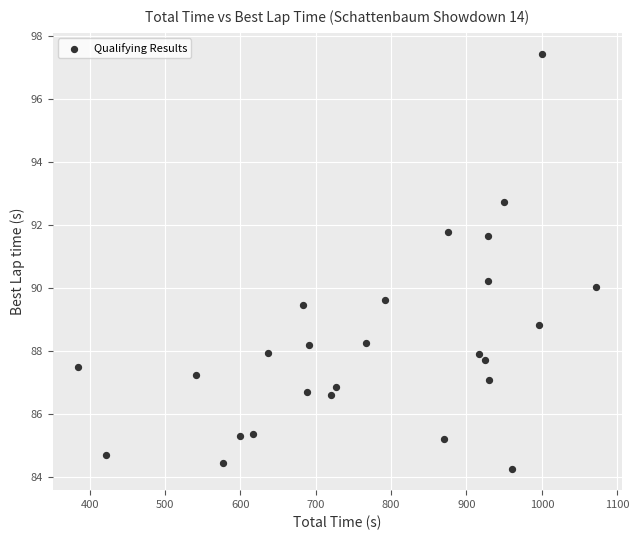

What is the range of Y values (max minus min)?

13.2